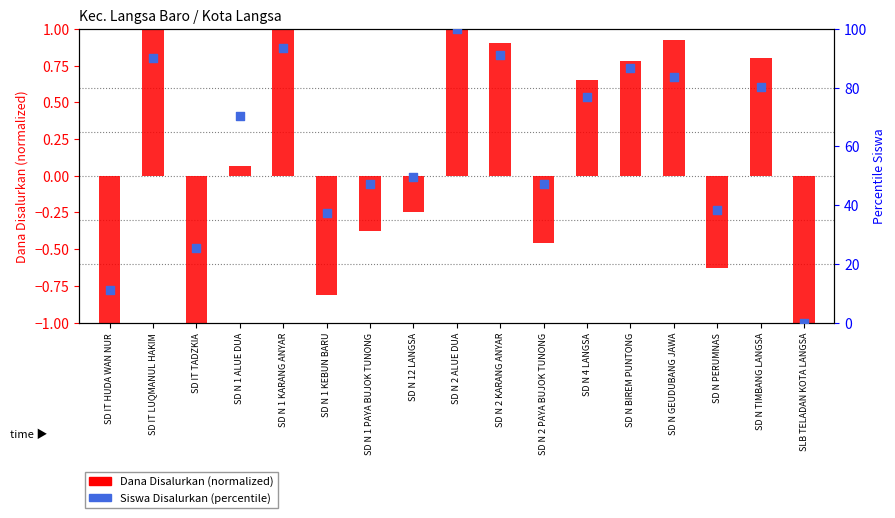

What are all the series names shown in the legend?

Dana Disalurkan (normalized), Siswa Disalurkan (percentile)